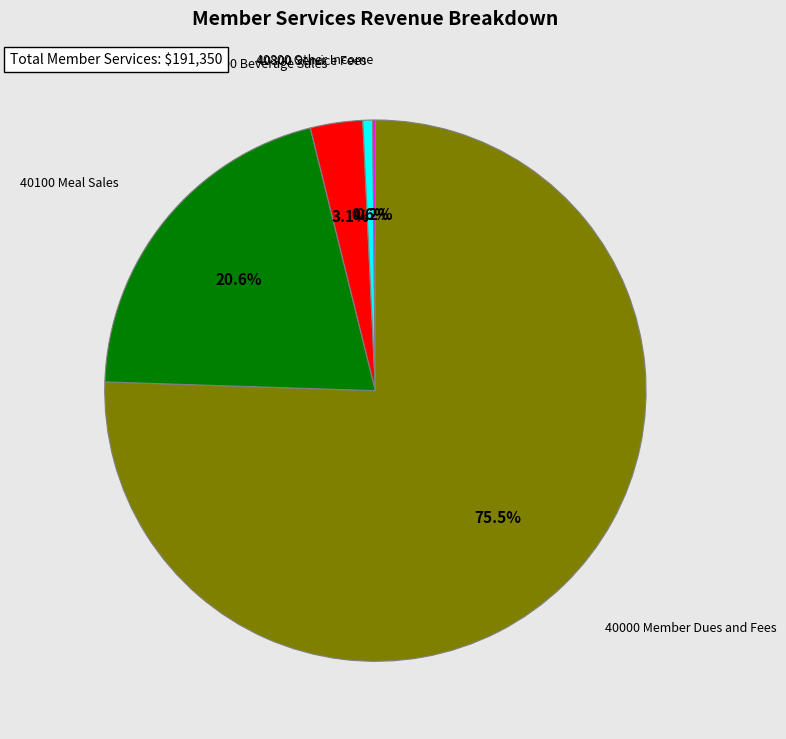

Is there any slice that represents more than half of the pie?

Yes